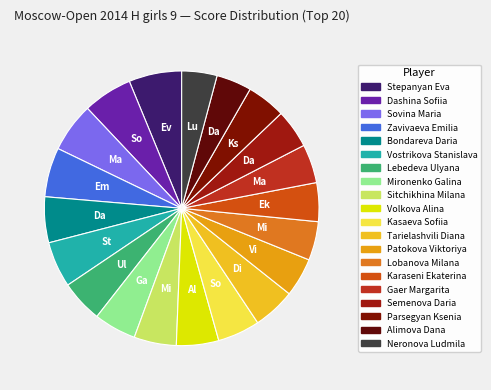

Count the number of slices in the pie.

20